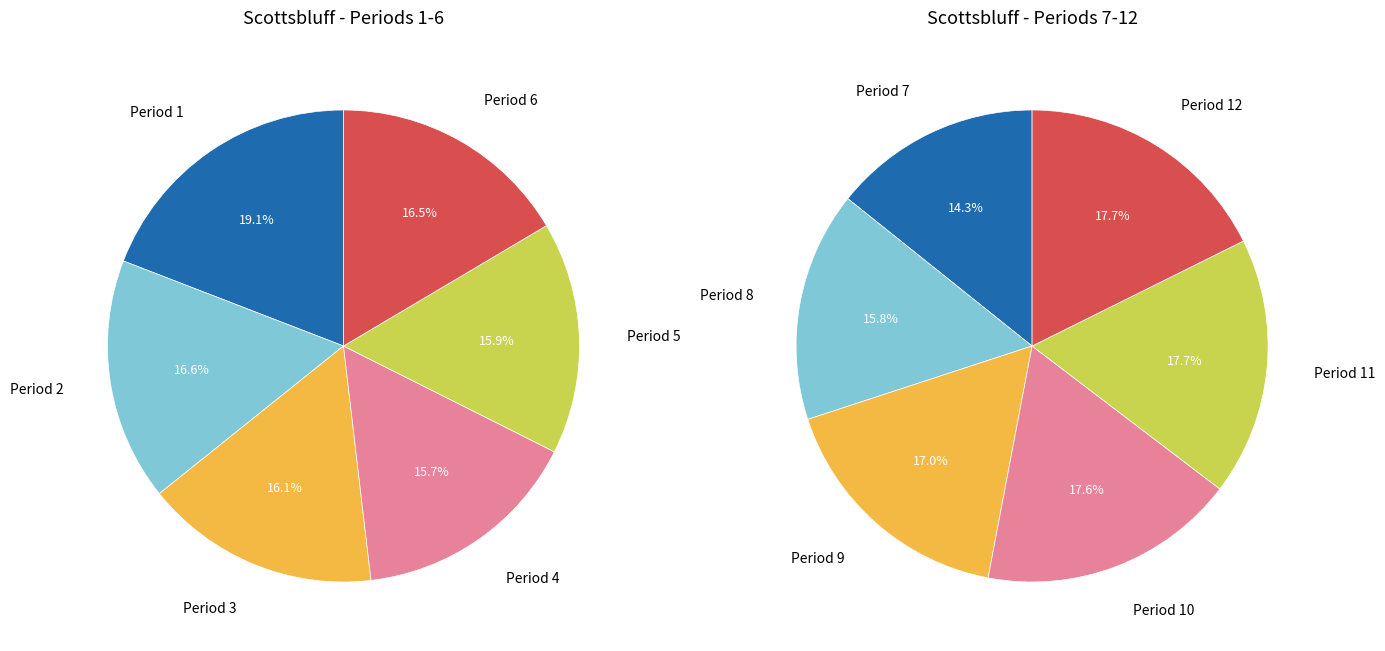

Do Period 2 and Period 10 together represent more than half of the pie?

No